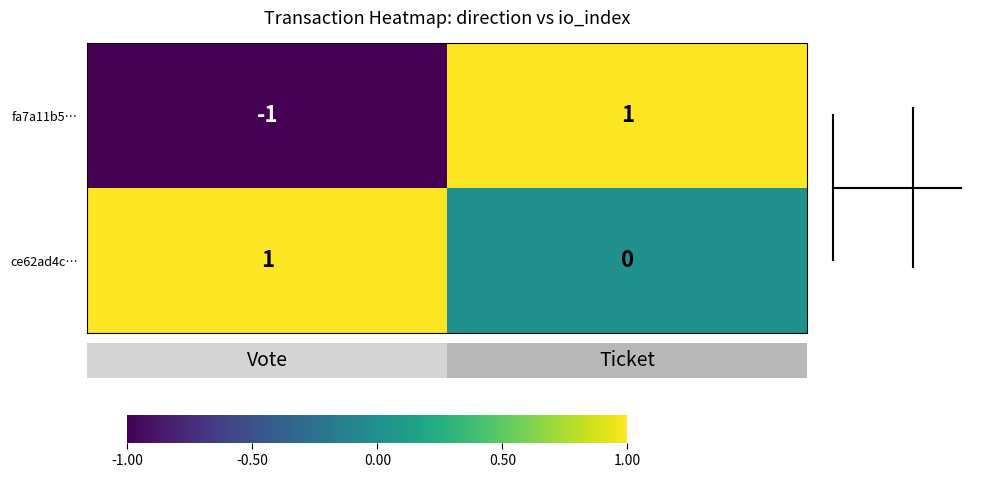

How many categories are shown in the chart?

2